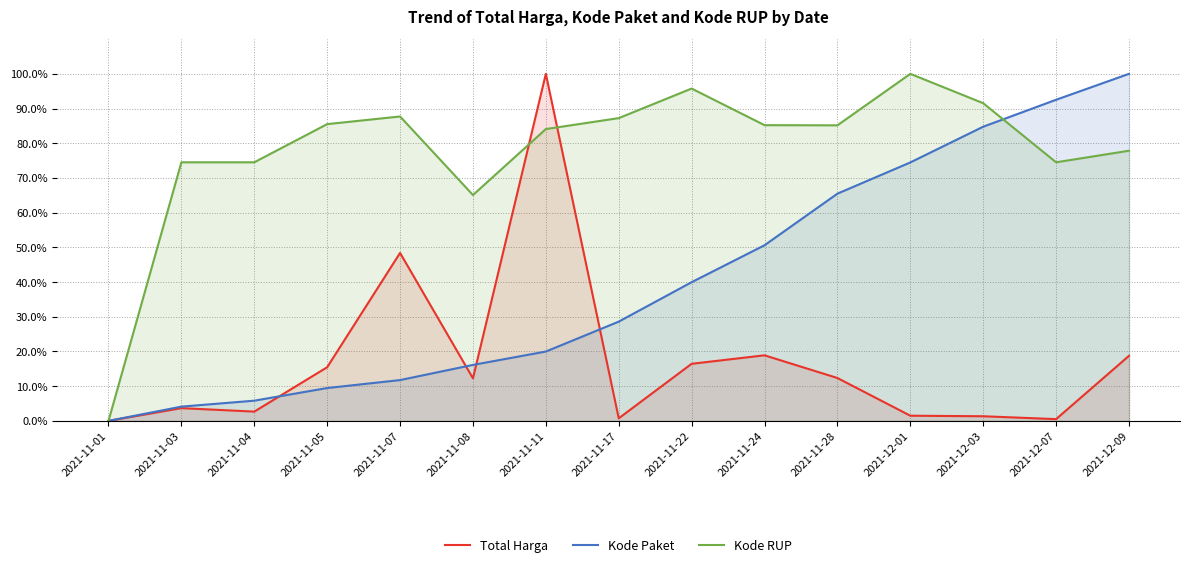

Which series has the largest range (max minus min)?

Total Harga